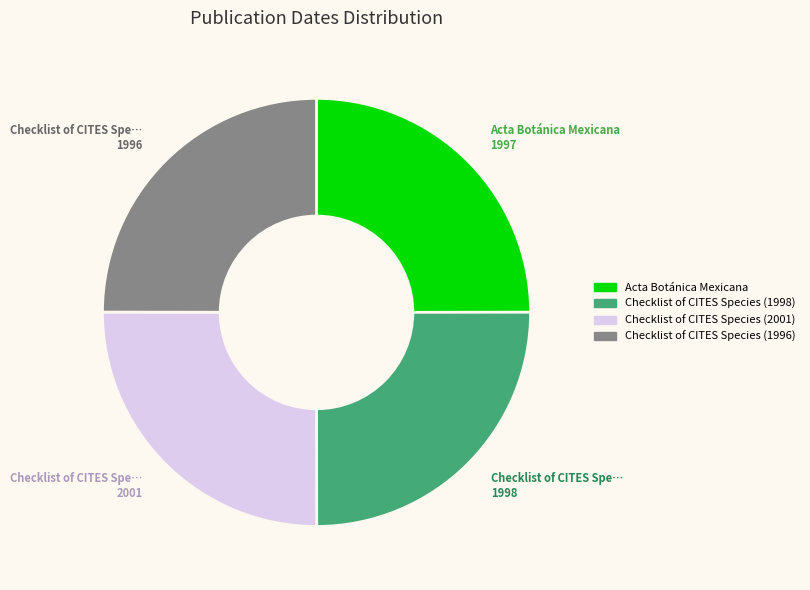

How many segments does this pie chart have?

4